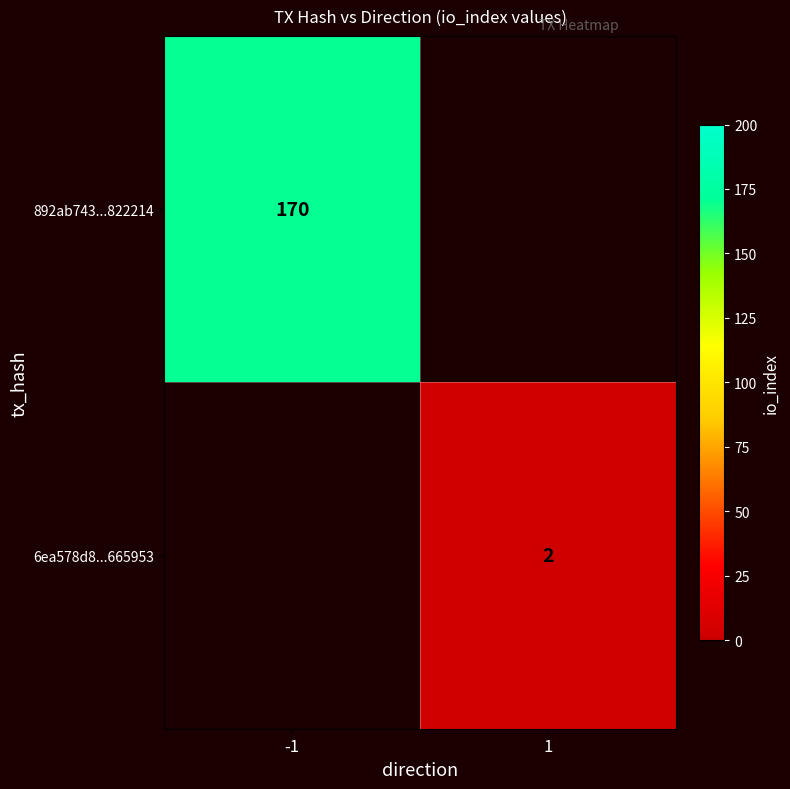

The 6ea578d8...665953 series shows 2 at 1. True or false?

True